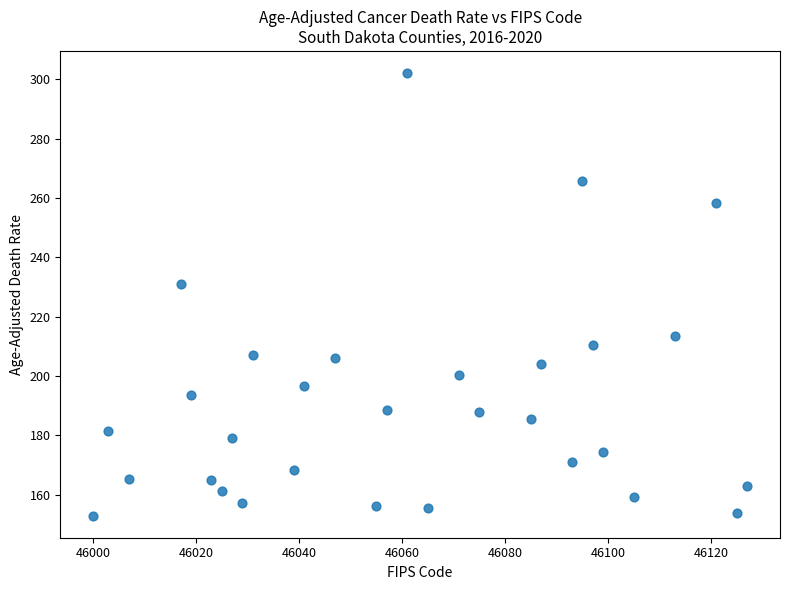

What is the range of X values (max minus min)?

127.0